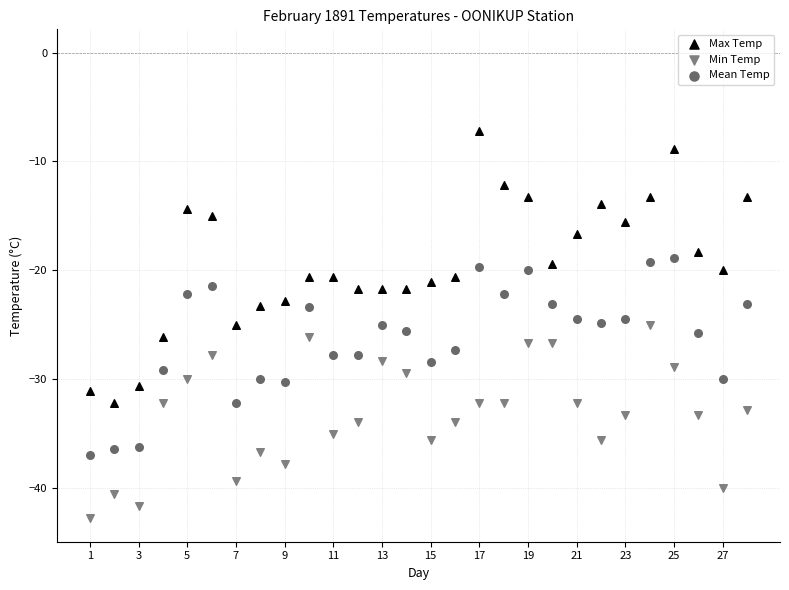

Which series reaches the maximum Y coordinate?

Max Temp